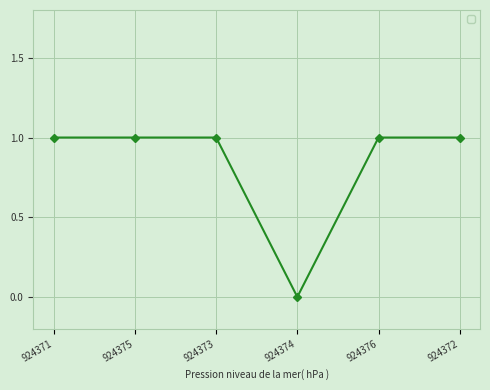

What position from the left is 924376?

5